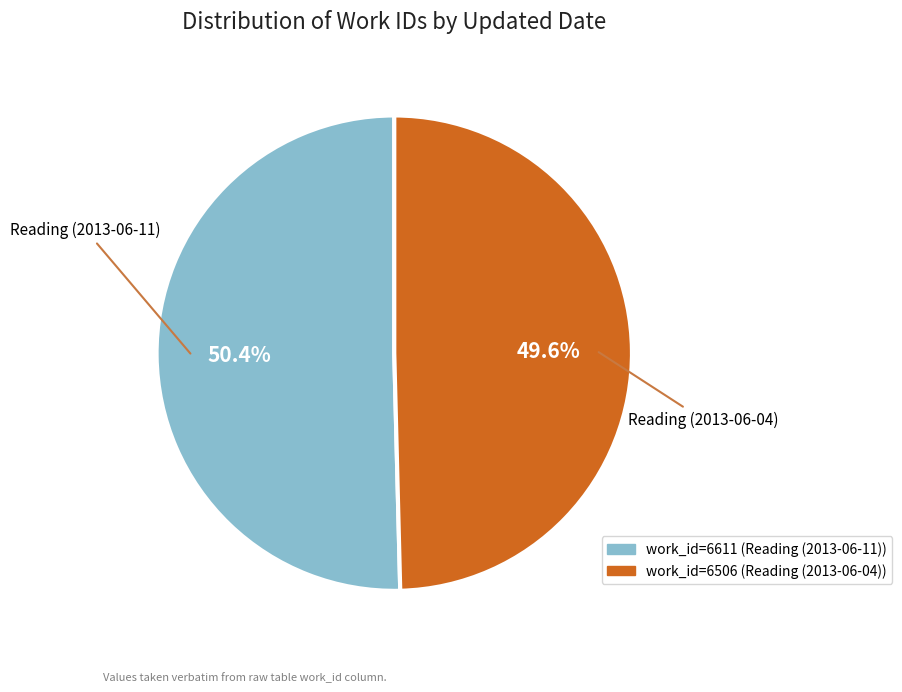

How many slices are in this pie chart?

2